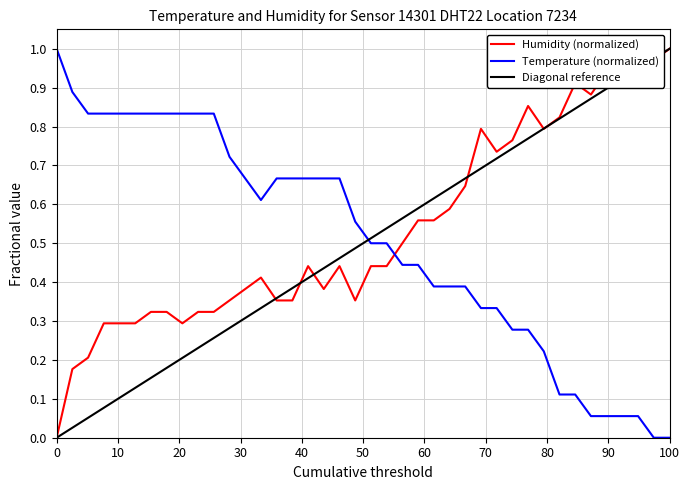

Which series ends up on top after the final intersection of Temperature (normalized) and Diagonal reference?

Diagonal reference